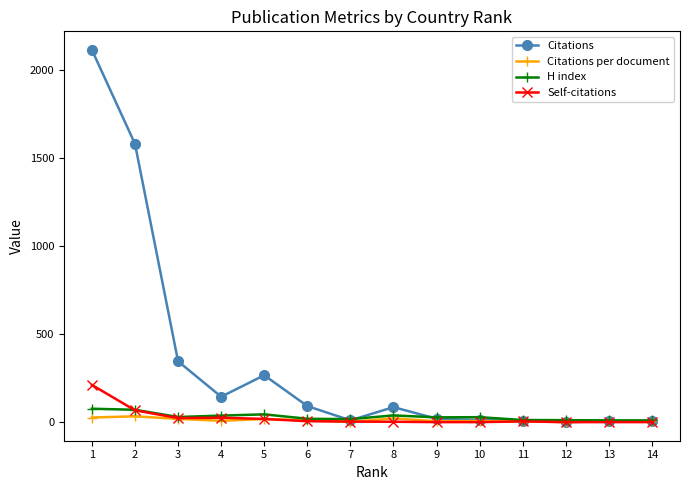

The H index series shows 28.0 at 10. True or false?

True